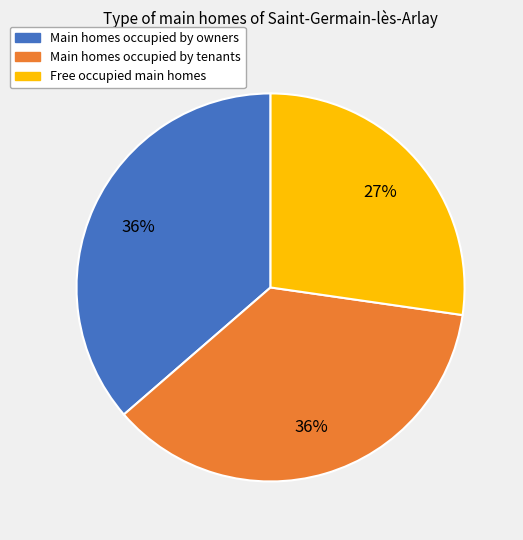

Count the number of slices in the pie.

3